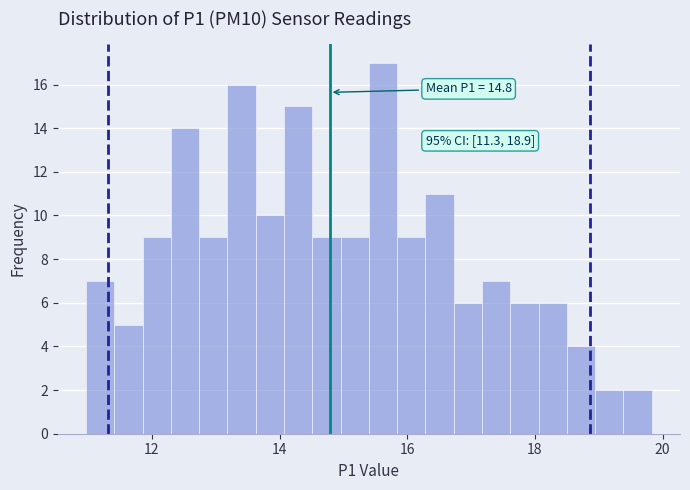

Around what value on the x-axis is the tallest bar? Give the approximate position of its centre, as read against the axis.

15.6